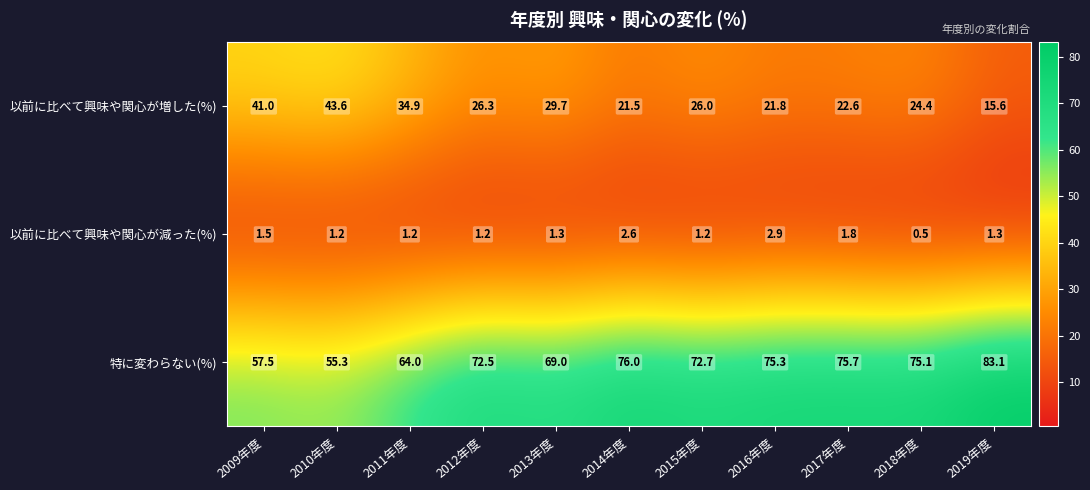

Which series has the largest total across all categories?

特に変わらない(%)